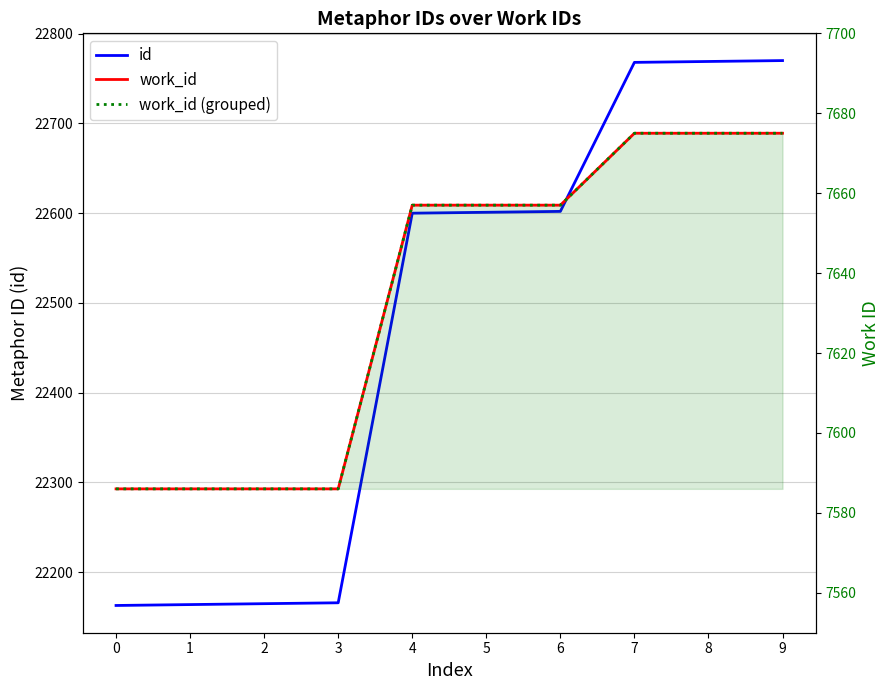

What is the lowest value of the work_id series?

7586